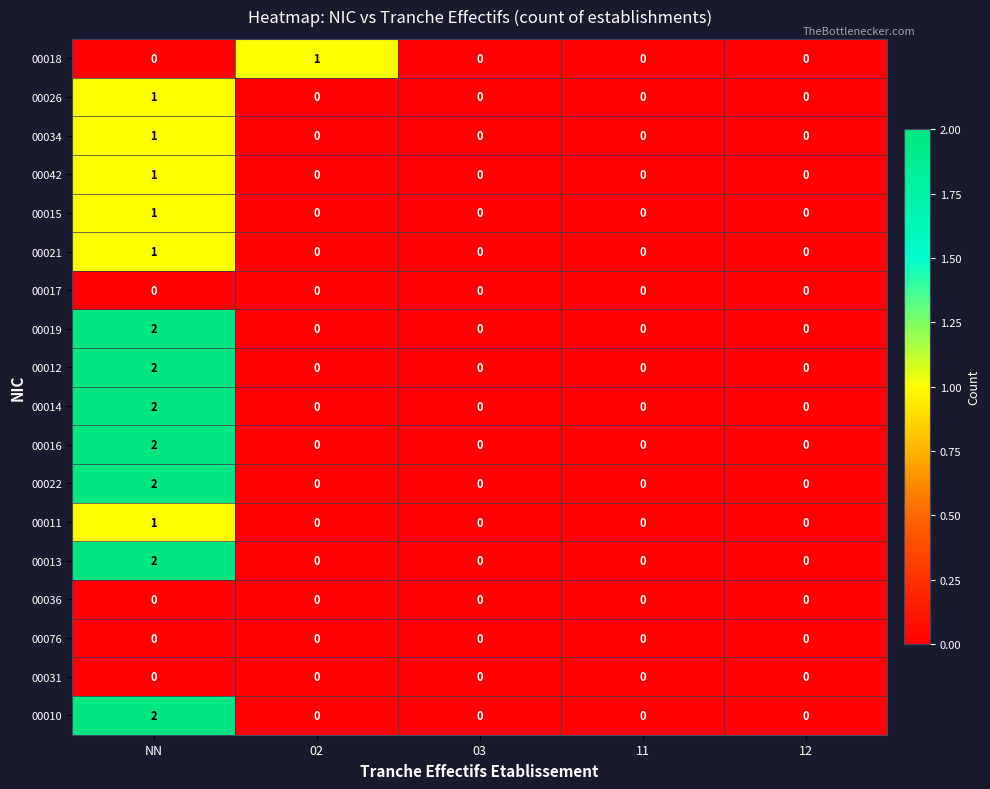

At which category is the sum across all series the highest?

NN